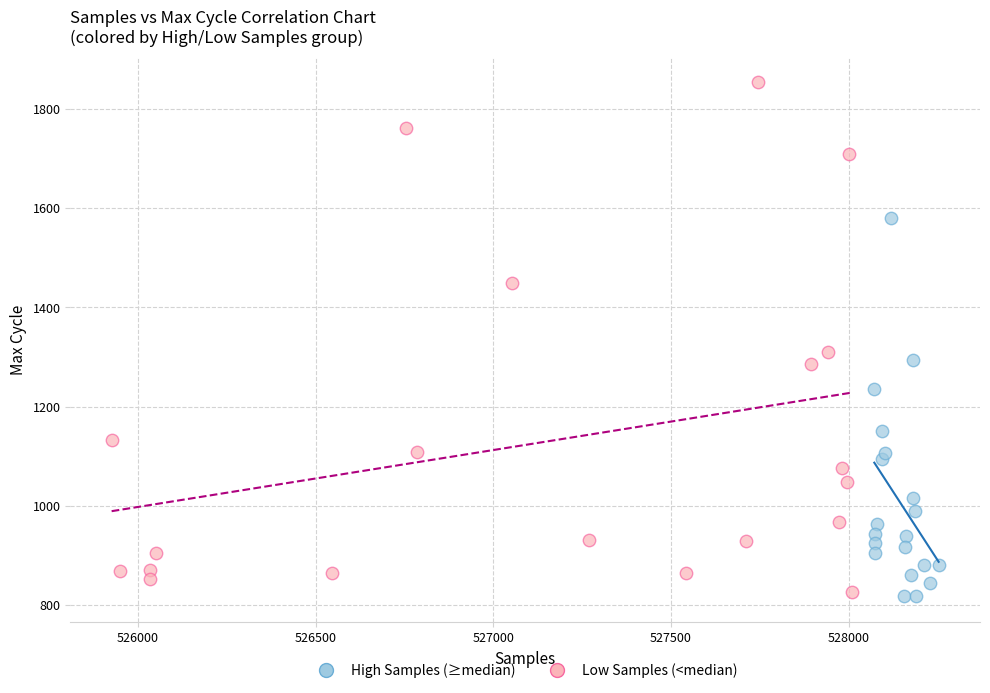

Which series contains the highest Y value?

Low Samples (<median)